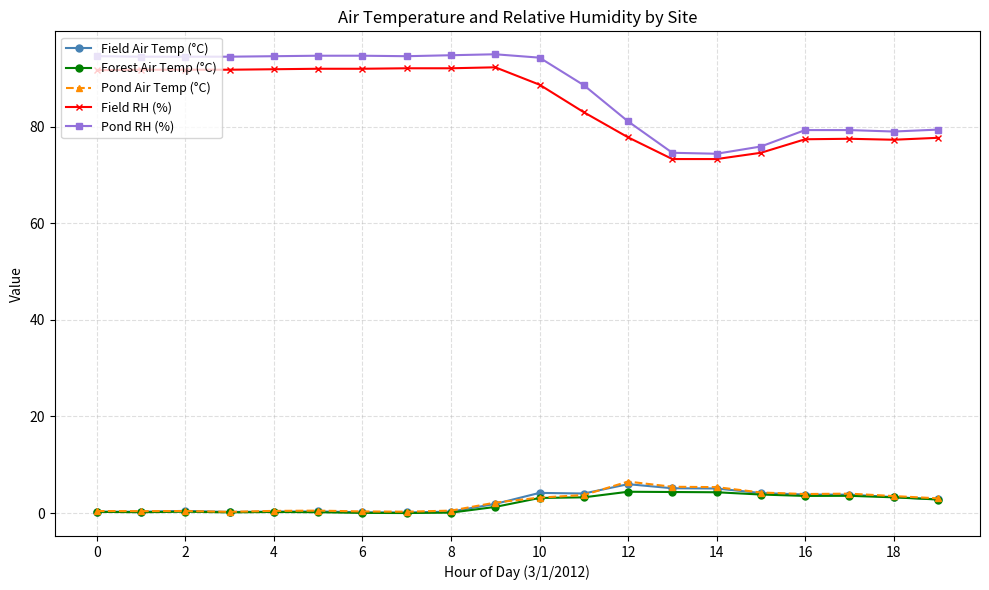

True or false: Pond Air Temp (°C) has more than 0 interior local peaks.

True